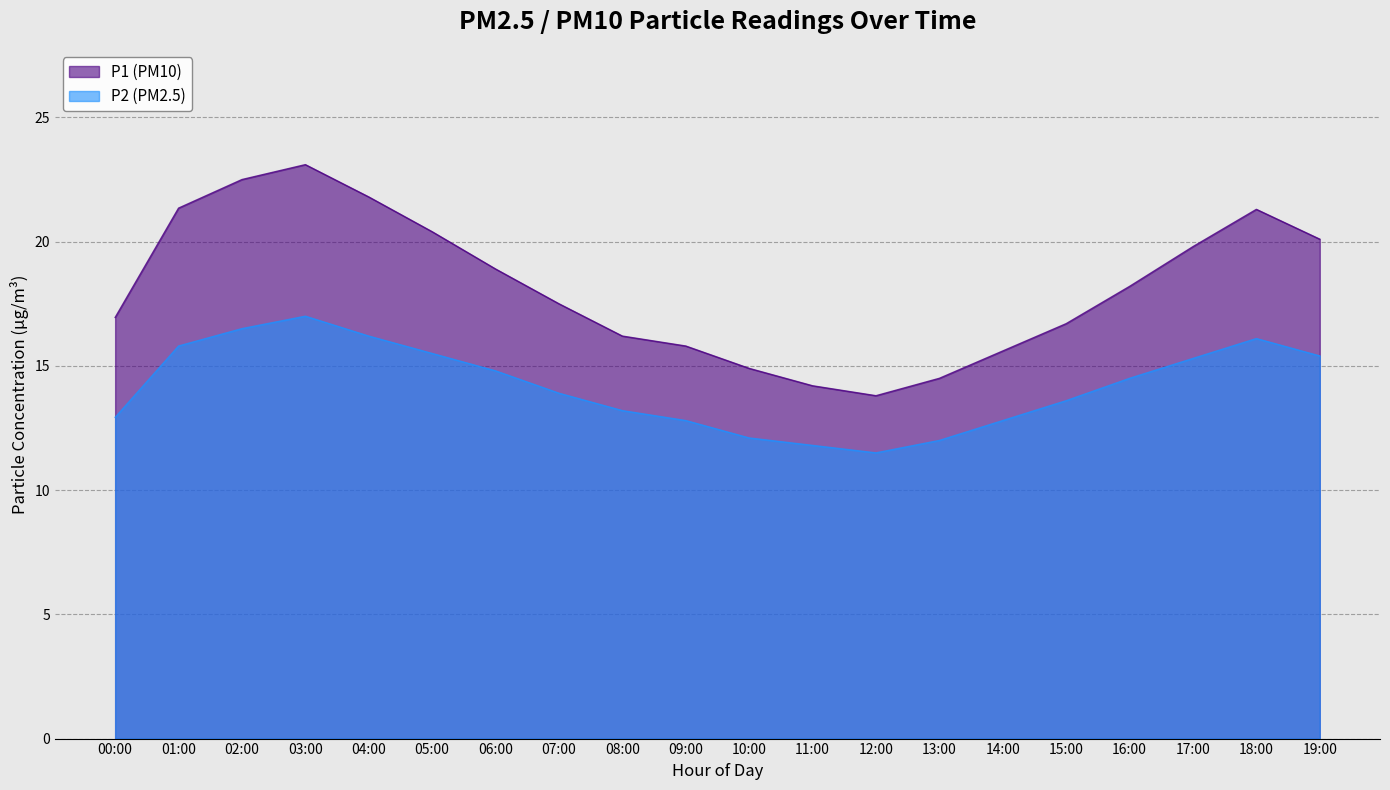

True or false: P1 and P2 cross at least once.

False